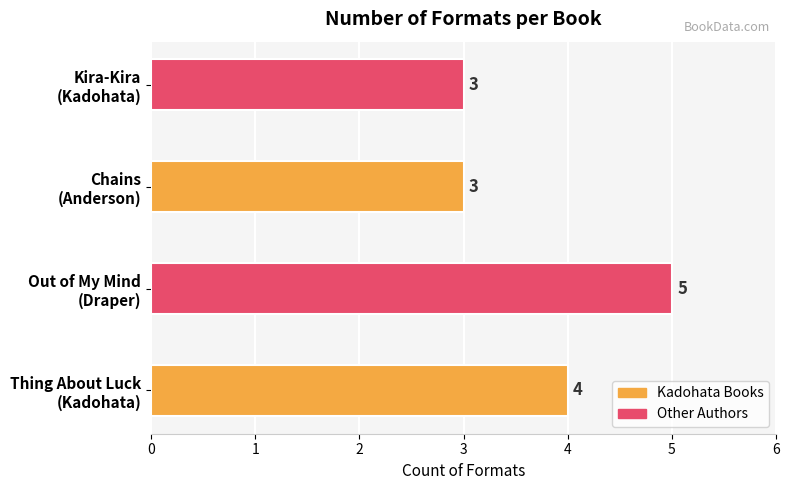

How many values are between 3 and 5?

4